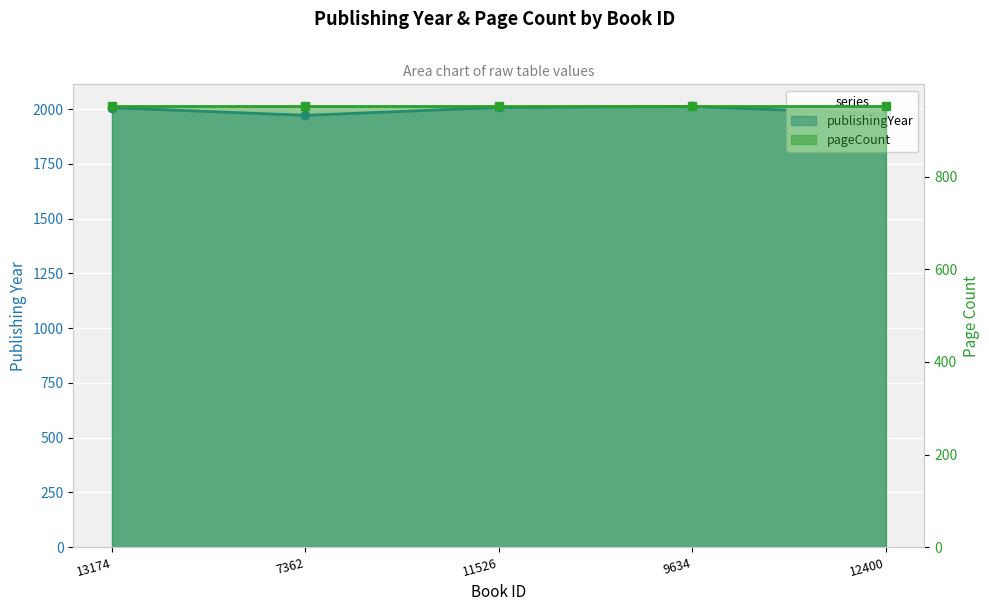

What is the difference between the values at 7362 and 12400?

6